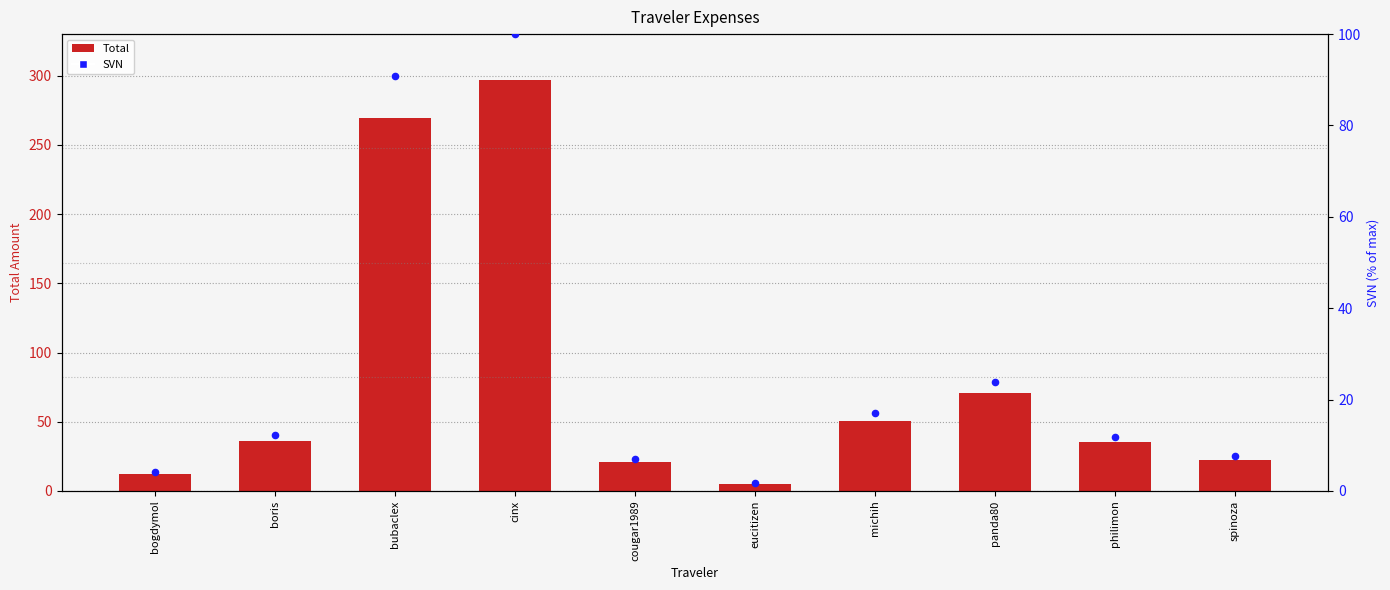

At which category is the sum across all series the highest?

cinx